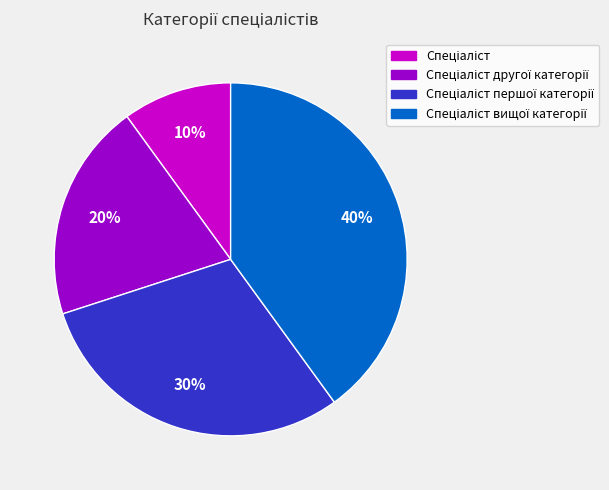

To the nearest percent, what is the difference between the largest and smallest slice percentages?

30%